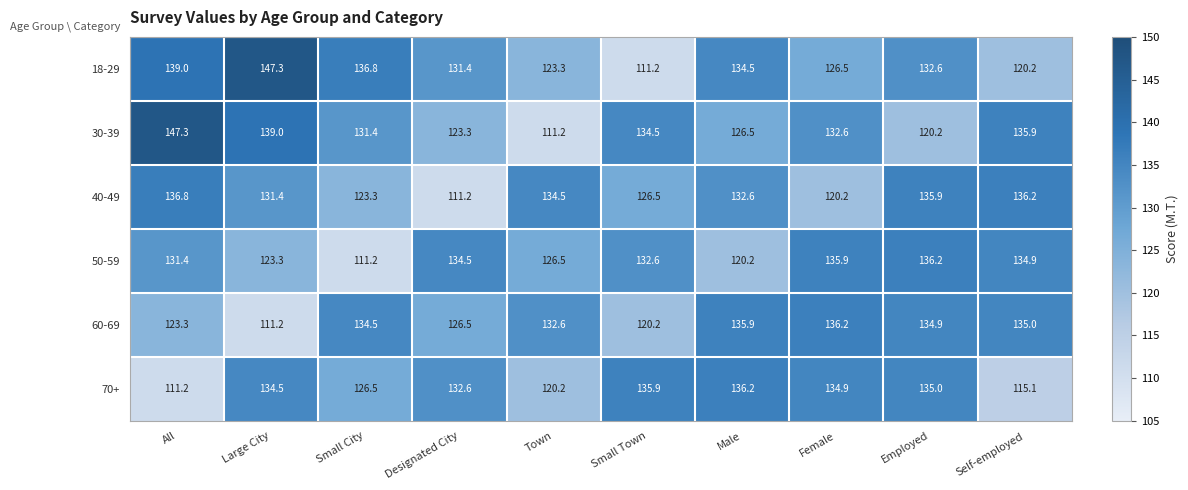

What is the difference between the maximum and second lowest values in the 40-49 series?

16.6